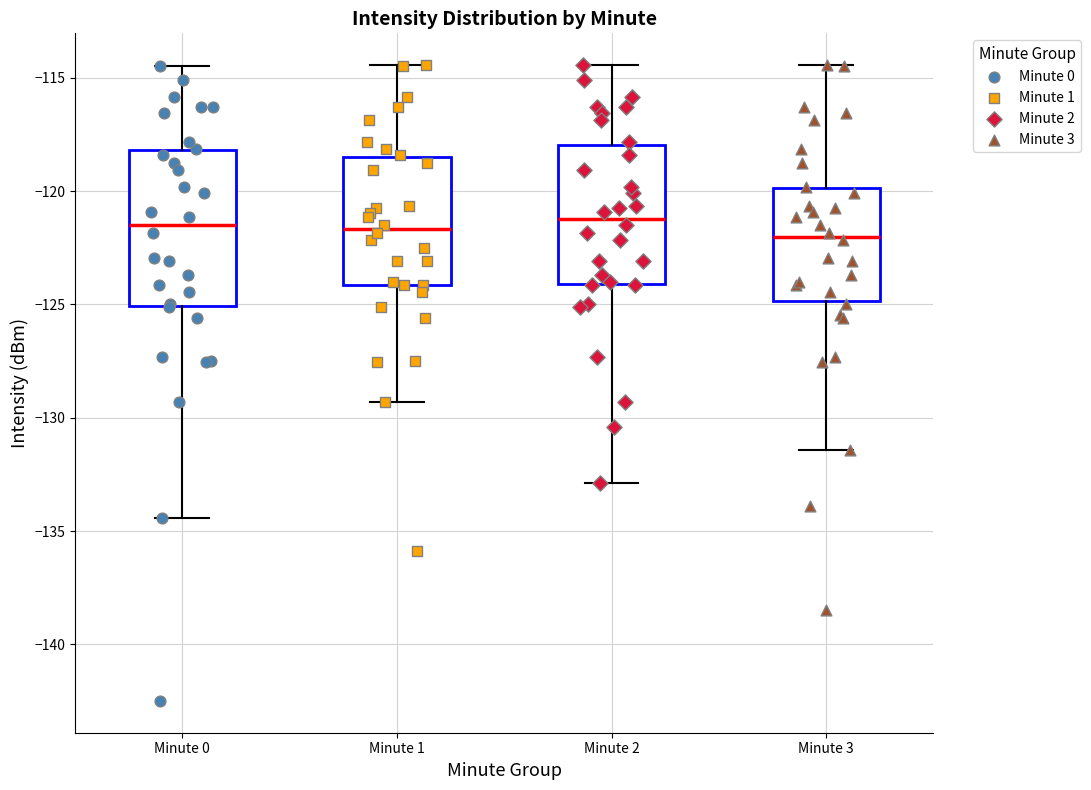

Reading left to right, transcribe this box plot: for each box, give where its median line is, the range the box spans, and where its two whiskers end, as read against the y-axis. The values are not printed on the chart, so give them approximately, as read against the axis.

Minute 0: median -121.5, box -125.0 to -118.0, whiskers -134.5 to -114.5
Minute 1: median -121.5, box -124.0 to -118.5, whiskers -129.5 to -114.5
Minute 2: median -121.0, box -124.0 to -118.0, whiskers -133.0 to -114.5
Minute 3: median -122.0, box -125.0 to -120.0, whiskers -131.5 to -114.5